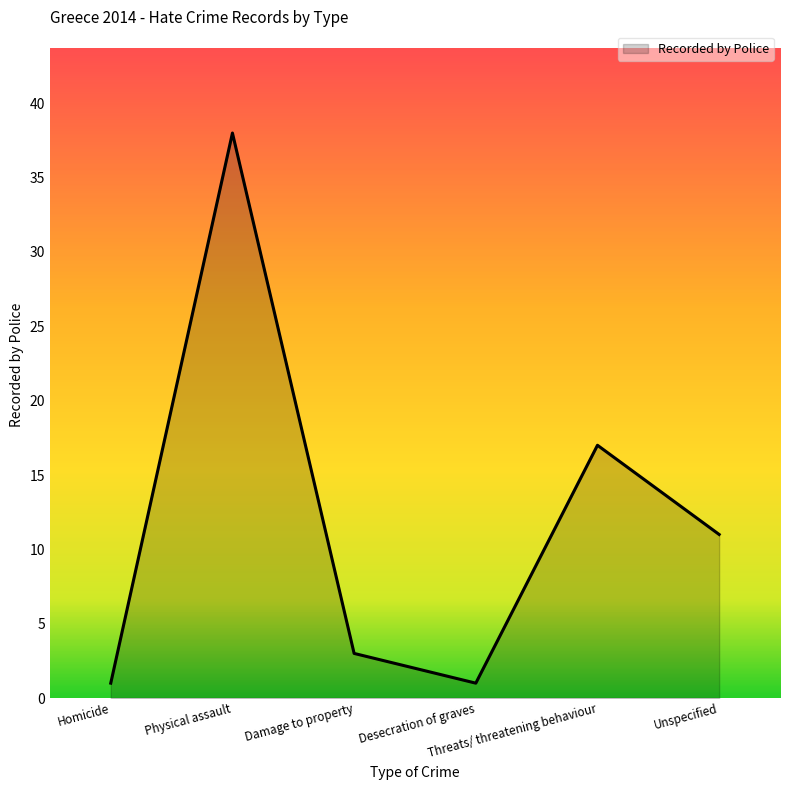

Which has a higher value, Threats/ threatening behaviour or Unspecified?

Threats/ threatening behaviour